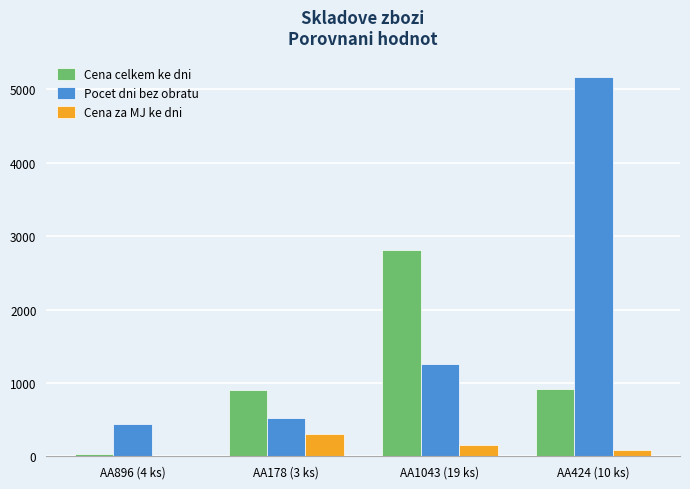

True or false: Pocet dni bez obratu has a value of 1260.0 at AA1043 (19 ks).

True